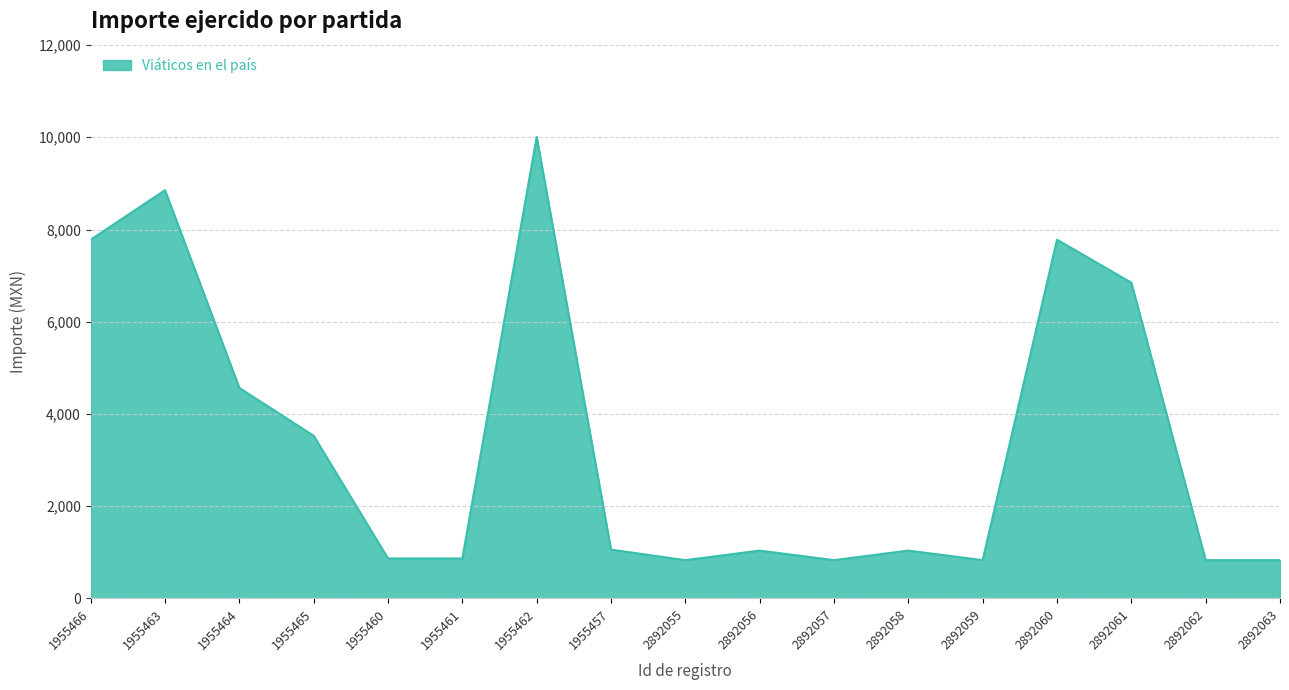

What position from the right is 1955462?

11